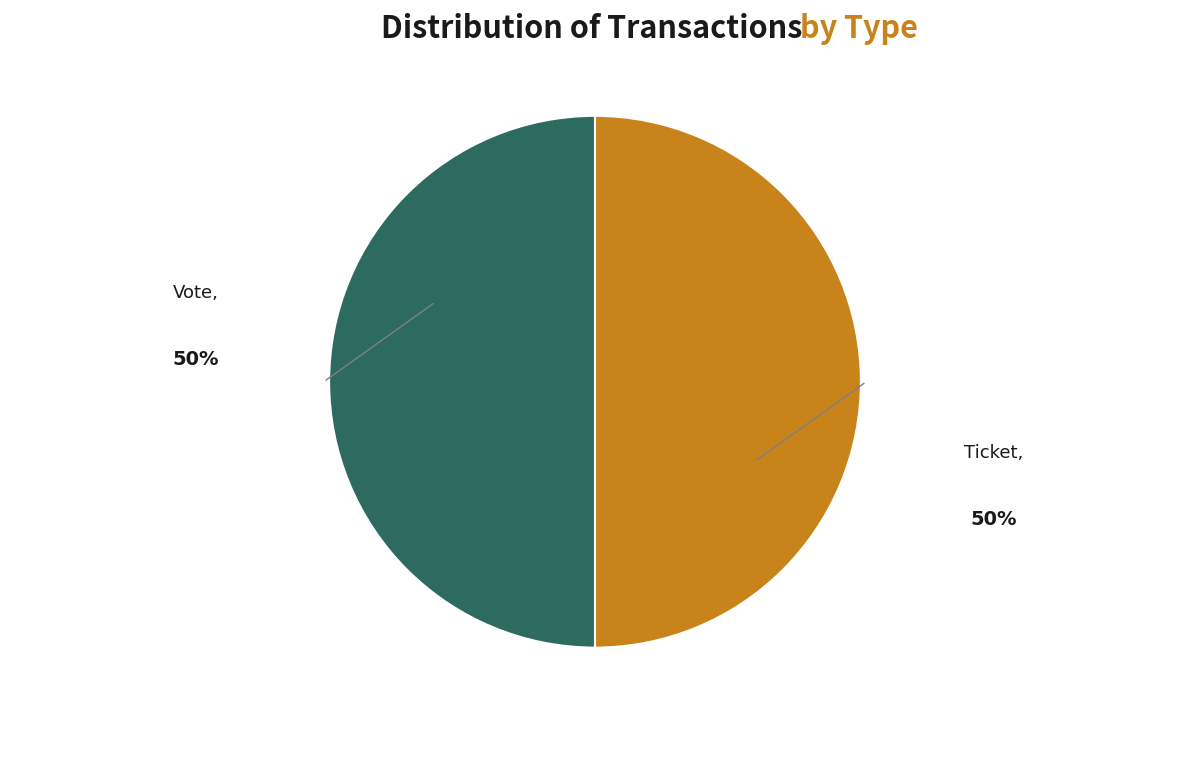

How many slices are in this pie chart?

2